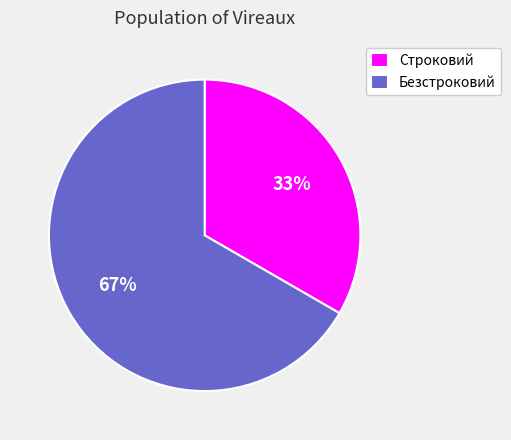

Which slice is the largest?

Безстроковий